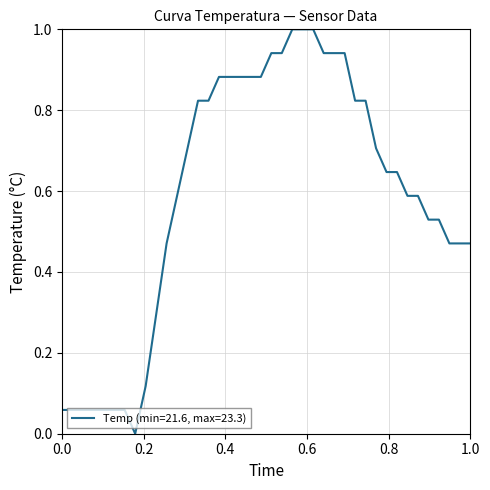

What is the difference between the second highest and minimum values?

1.0